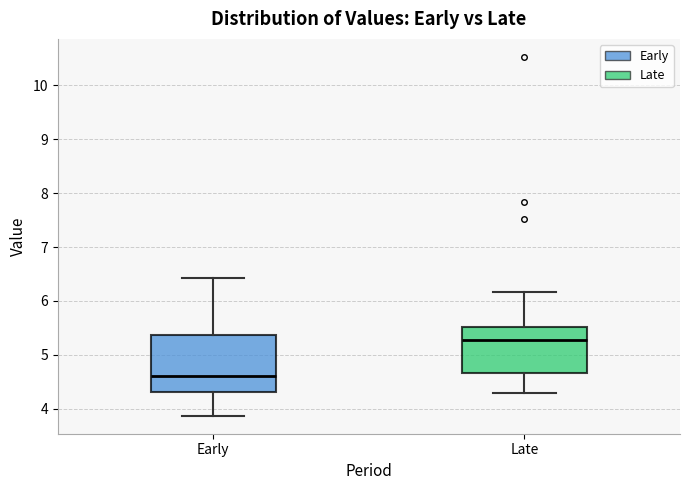

Reading left to right, transcribe this box plot: for each box, give where its median line is, the range the box spans, and where its two whiskers end, as read against the y-axis. The values are not printed on the chart, so give them approximately, as read against the axis.

Early: median 4.6, box 4.3 to 5.4, whiskers 3.9 to 6.4
Late: median 5.3, box 4.7 to 5.5, whiskers 4.3 to 6.2